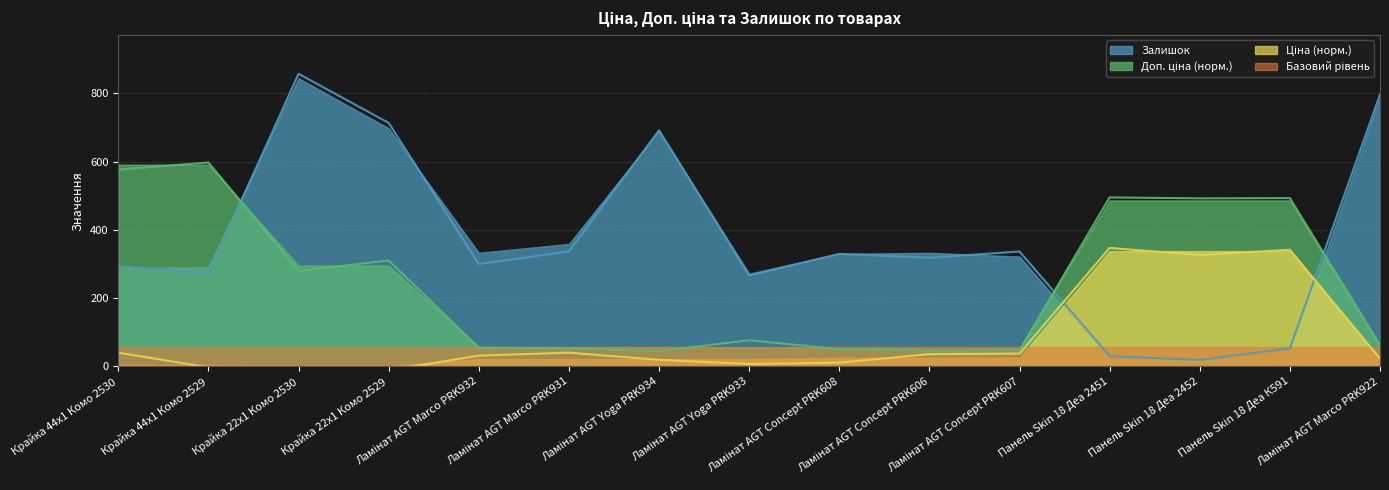

What is the label of the 1st point from the left?

Крайка 44x1 Комо 2530